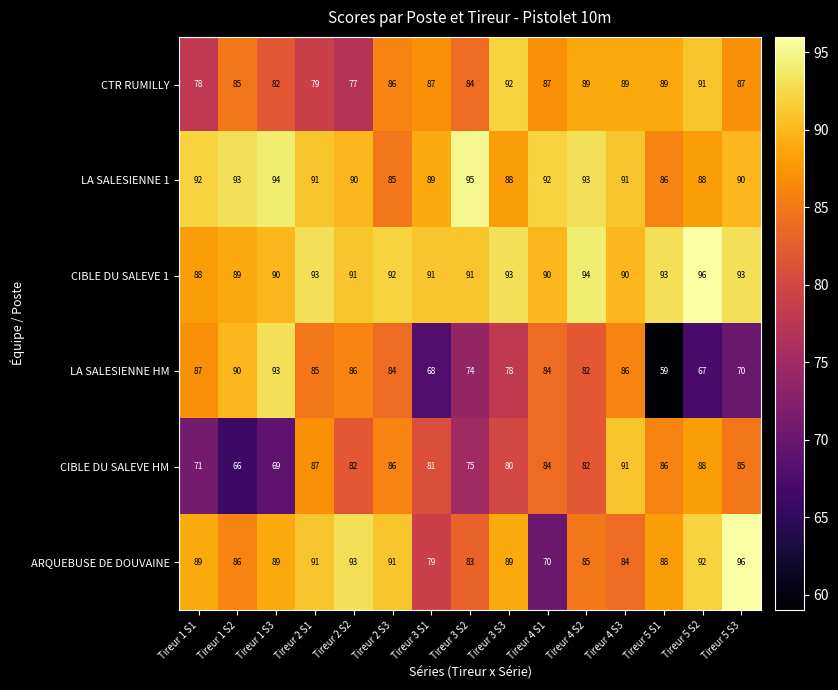

Between Tireur 5 S1 and Tireur 5 S3, which series saw the biggest shift?

LA SALESIENNE HM